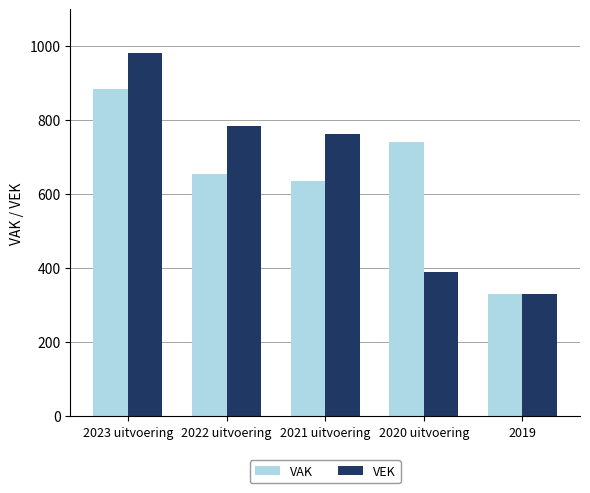

The value of VEK at 2019 is 329. True or false?

True